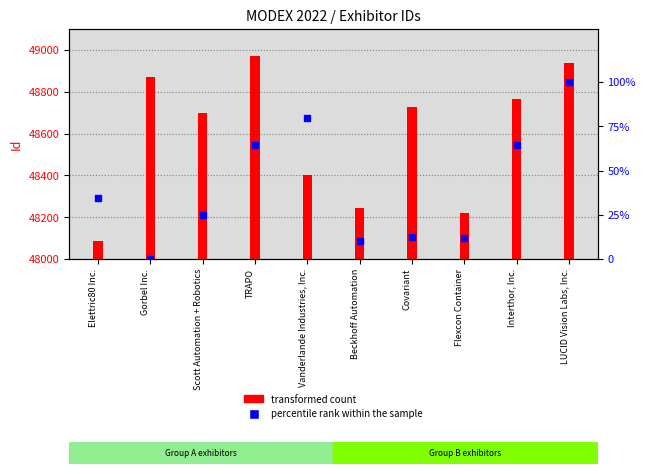

Which series has the largest total across all categories?

transformed count